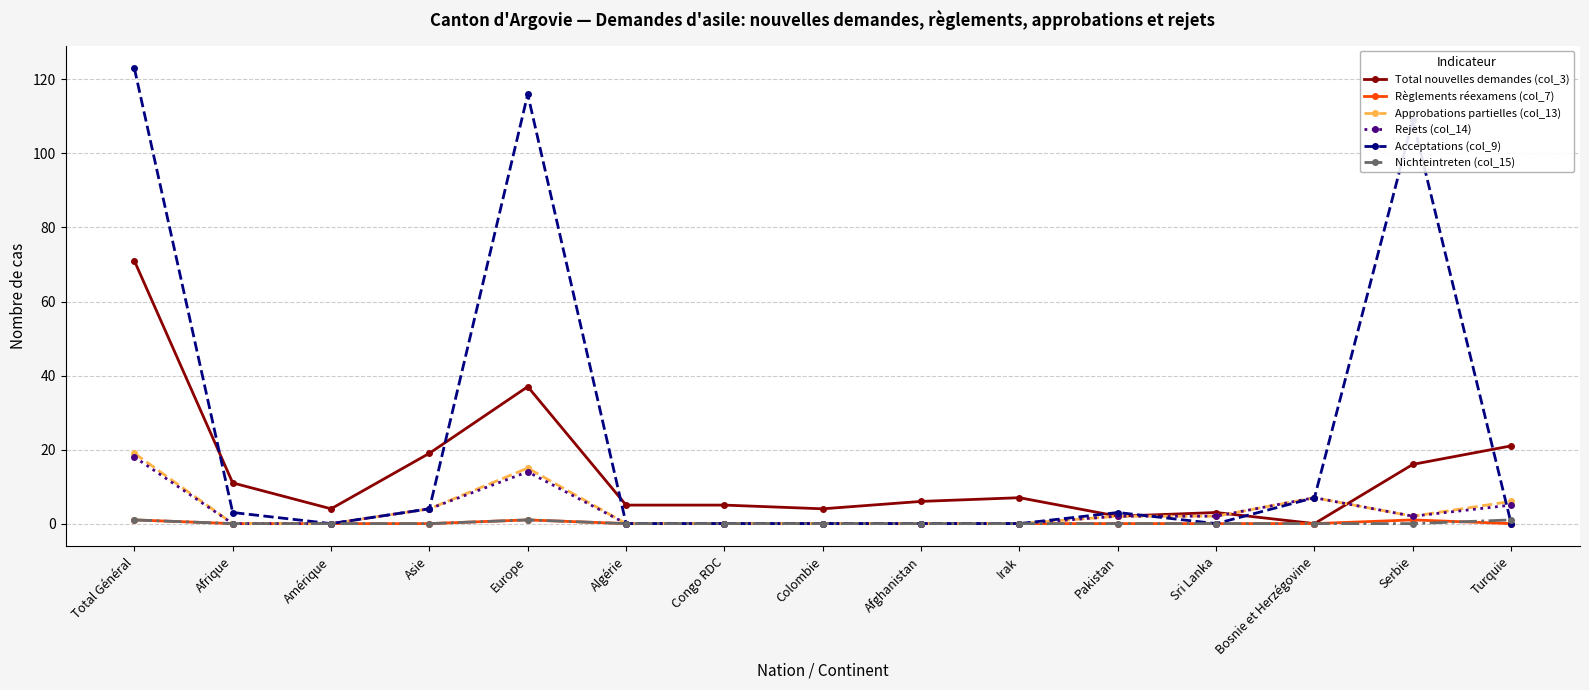

Which series has the largest total across all categories?

Acceptations (col_9)